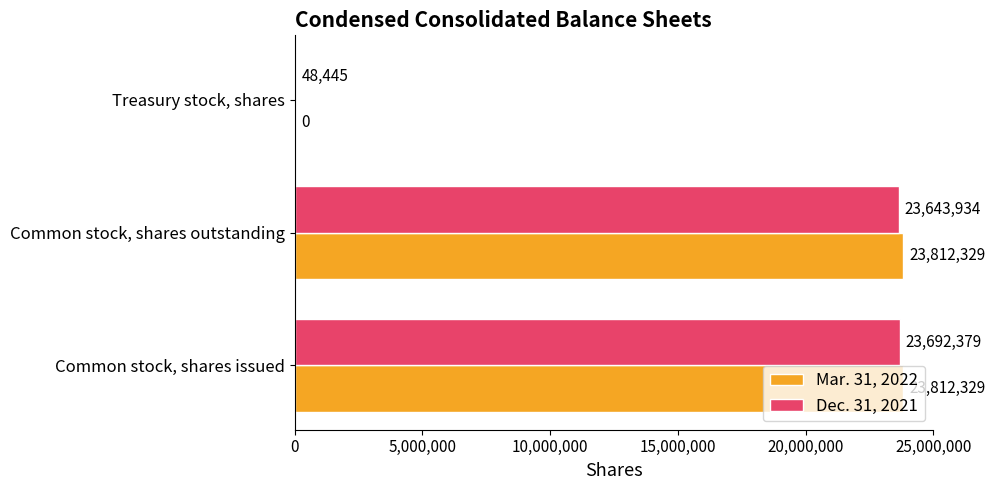

Between Common stock, shares issued and Common stock, shares outstanding, which series saw the biggest shift?

Dec. 31, 2021